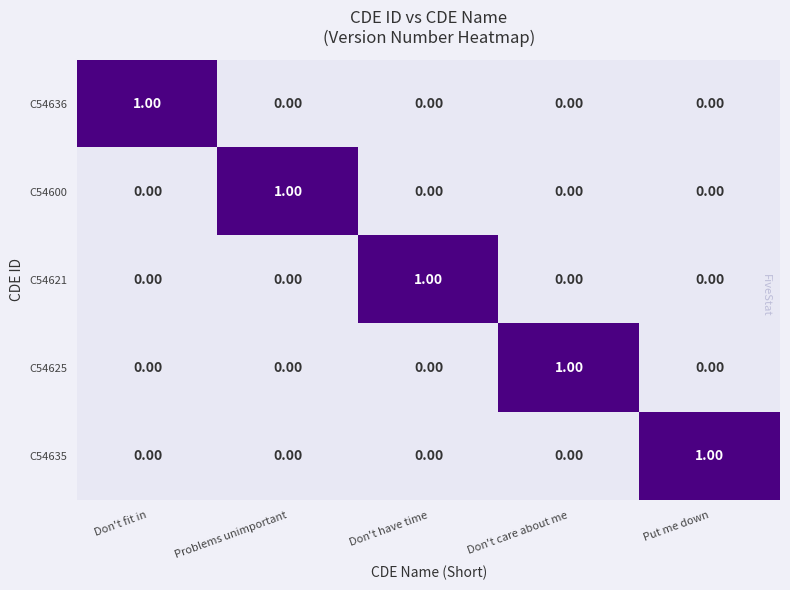

Which category has the highest value in the C54621 series?

Don't have time